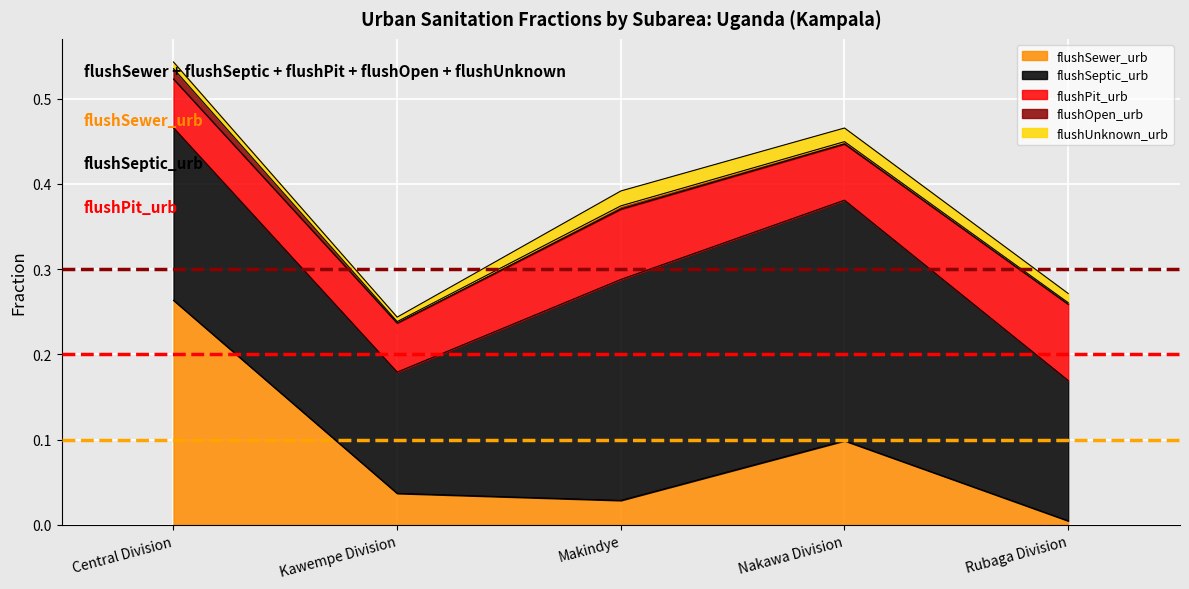

At which category is the sum across all series the highest?

Central Division